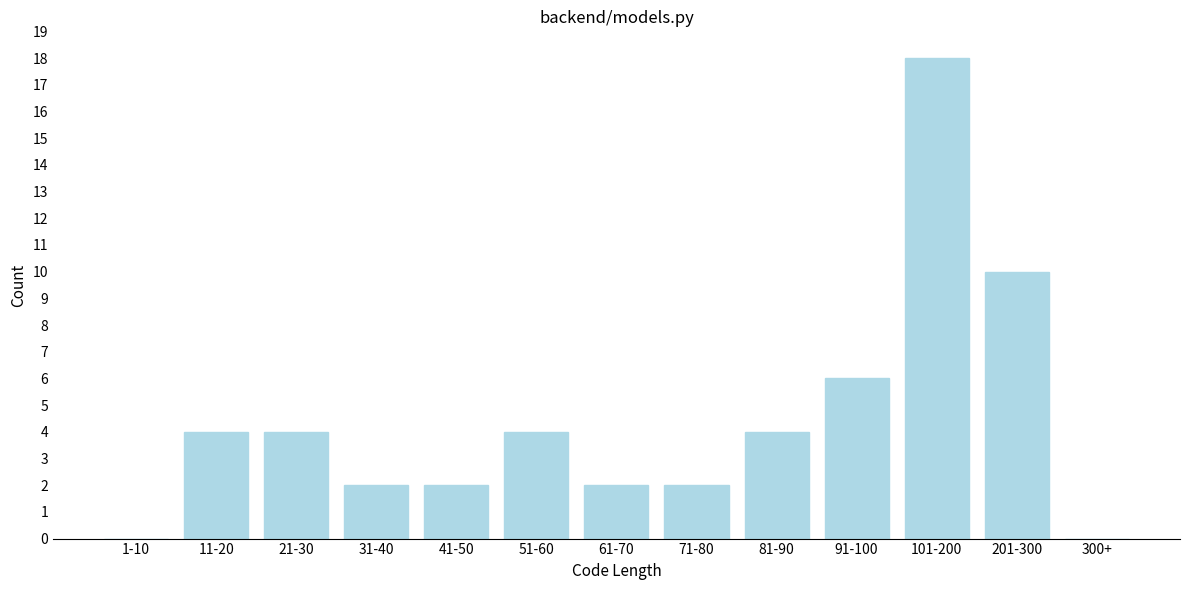

Reading left to right, what are all the values shown in this chart?

1-10=0	11-20=4	21-30=4	31-40=2	41-50=2	51-60=4	61-70=2	71-80=2	81-90=4	91-100=6	101-200=18	201-300=10	300+=0